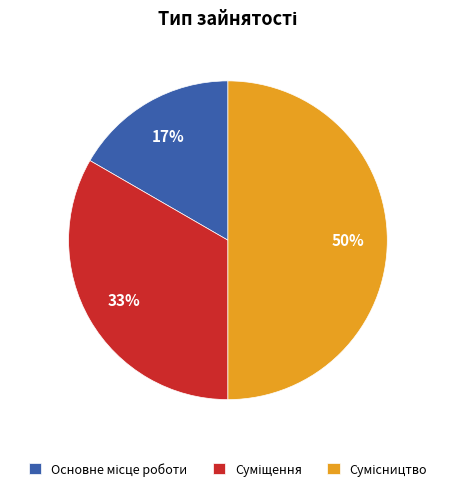

To the nearest percent, what is the difference between the largest and smallest slice percentages?

33%